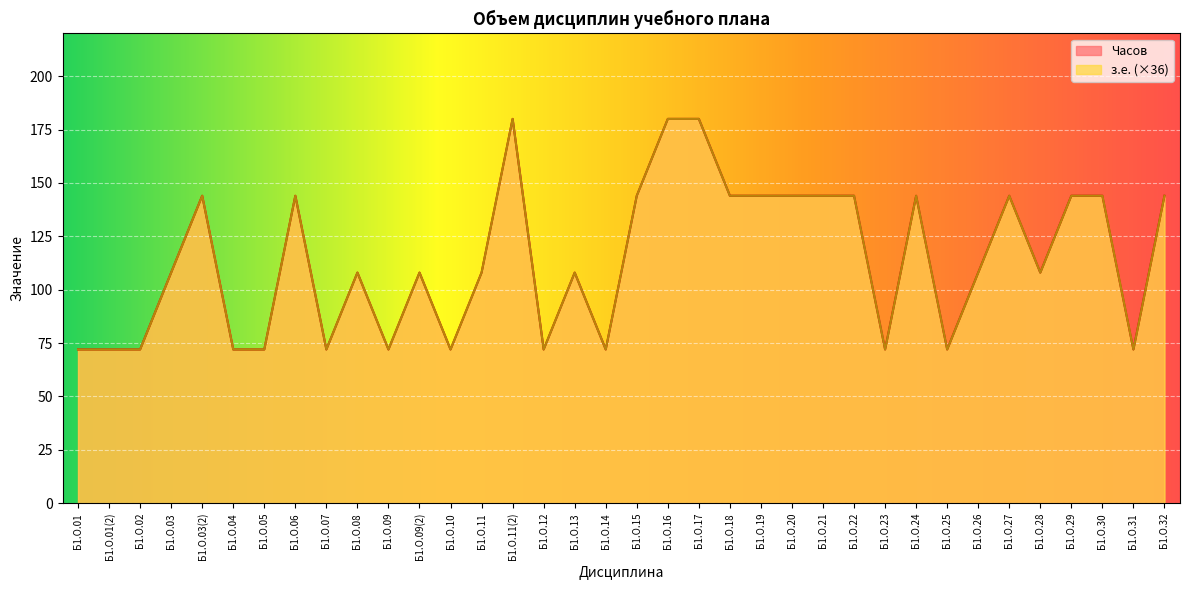

How many distinct data groups are displayed?

2